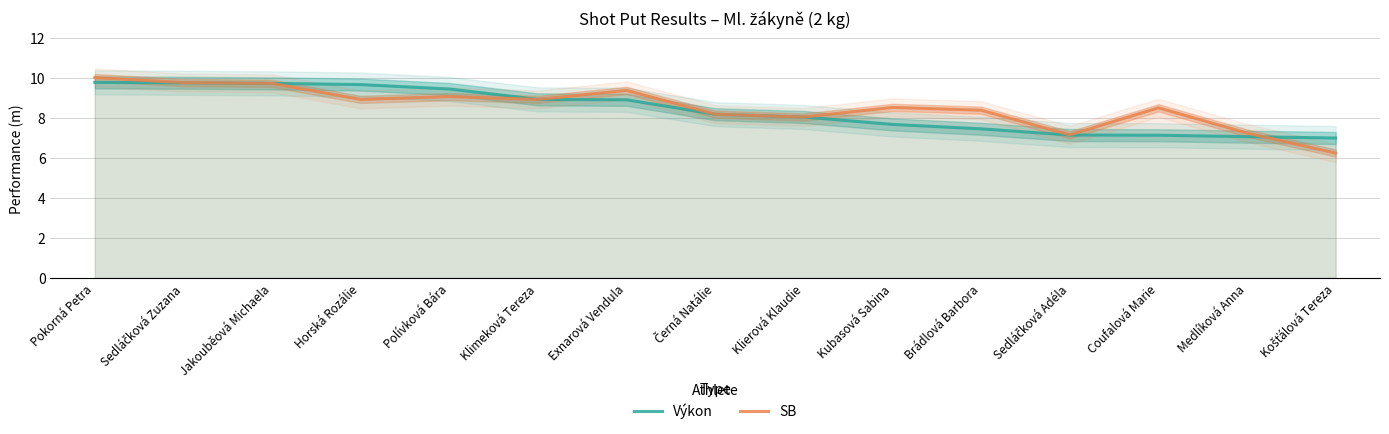

What is the label of the 4th point from the right?

Sedláčková Adéla